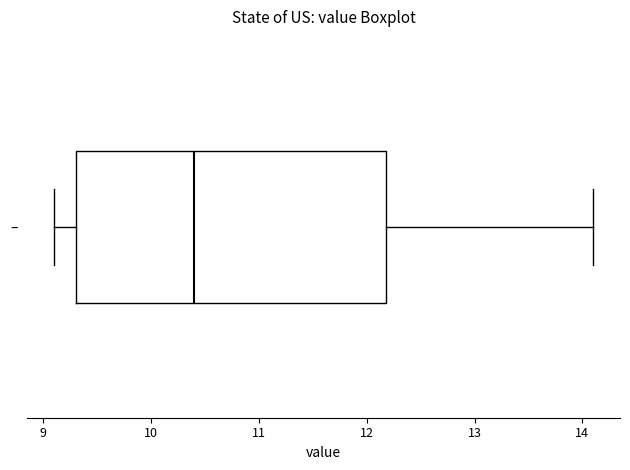

Where does the right whisker of the box for – end on the x-axis? The values are not printed on the chart, so give them approximately, as read against the axis.

14.1